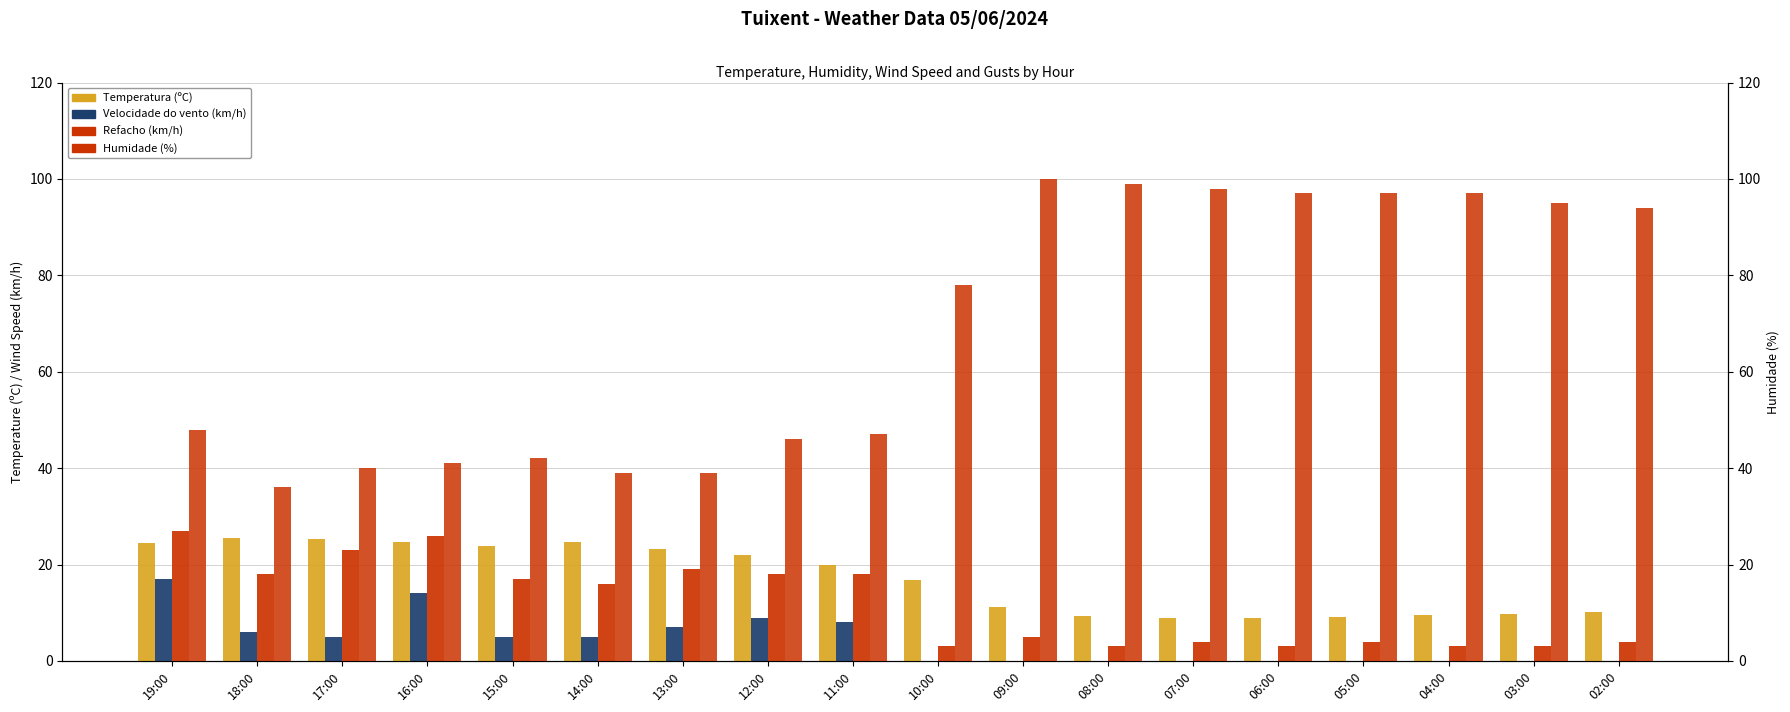

Reading left to right, transcribe all the data shown in this chart.

Temperatura (ºC): 19:00=24.5	18:00=25.4	17:00=25.3	16:00=24.7	15:00=23.9	14:00=24.6	13:00=23.3	12:00=22.0	11:00=20.0	10:00=16.8	09:00=11.1	08:00=9.3	07:00=9.0	06:00=9.0	05:00=9.2	04:00=9.5	03:00=9.7	02:00=10.1
Velocidade do vento (km/h): 19:00=17.0	18:00=6.0	17:00=5.0	16:00=14.0	15:00=5.0	14:00=5.0	13:00=7.0	12:00=9.0	11:00=8.0	10:00=0.0	09:00=0.0	08:00=0.0	07:00=0.0	06:00=0.0	05:00=0.0	04:00=0.0	03:00=0.0	02:00=0.0
Refacho (km/h): 19:00=27.0	18:00=18.0	17:00=23.0	16:00=26.0	15:00=17.0	14:00=16.0	13:00=19.0	12:00=18.0	11:00=18.0	10:00=3.0	09:00=5.0	08:00=3.0	07:00=4.0	06:00=3.0	05:00=4.0	04:00=3.0	03:00=3.0	02:00=4.0
Humidade (%): 19:00=48.0	18:00=36.0	17:00=40.0	16:00=41.0	15:00=42.0	14:00=39.0	13:00=39.0	12:00=46.0	11:00=47.0	10:00=78.0	09:00=100.0	08:00=99.0	07:00=98.0	06:00=97.0	05:00=97.0	04:00=97.0	03:00=95.0	02:00=94.0